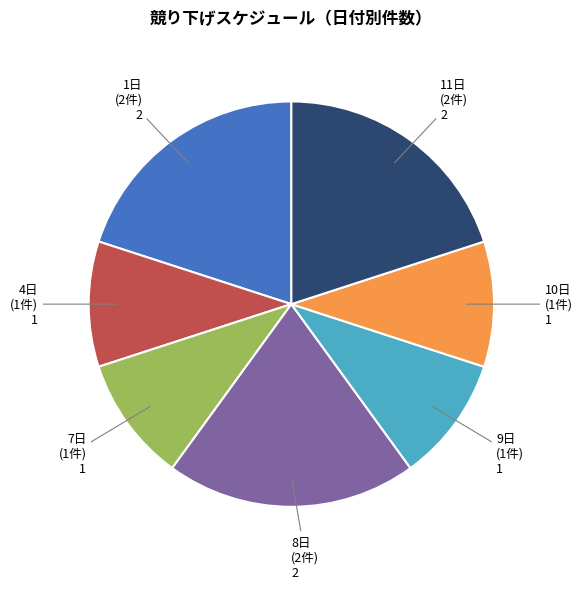

Approximately how many times larger is the value at 9日 (1件) compared to 11日 (2件)?

0.5